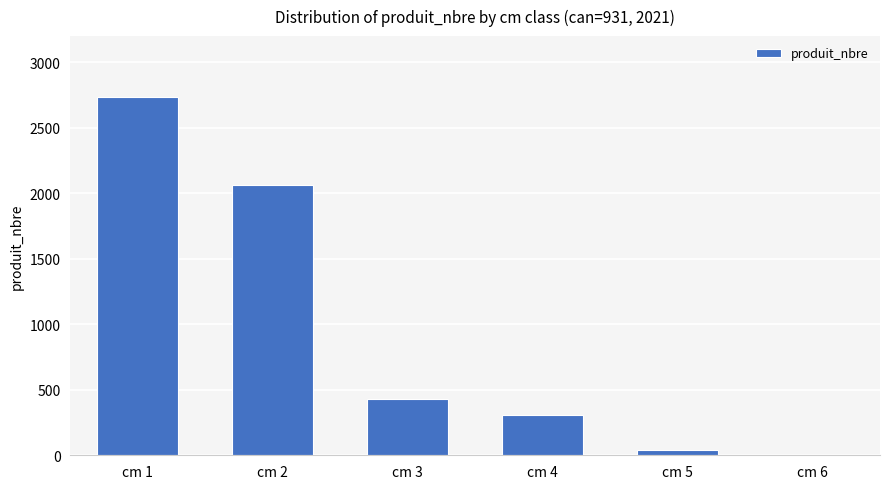

At which label is the value closest to 1367?

cm 2